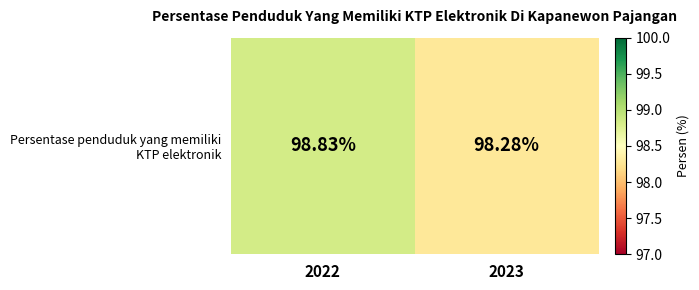

Reading left to right, extract all data points from this chart.

2022=98.8	2023=98.3